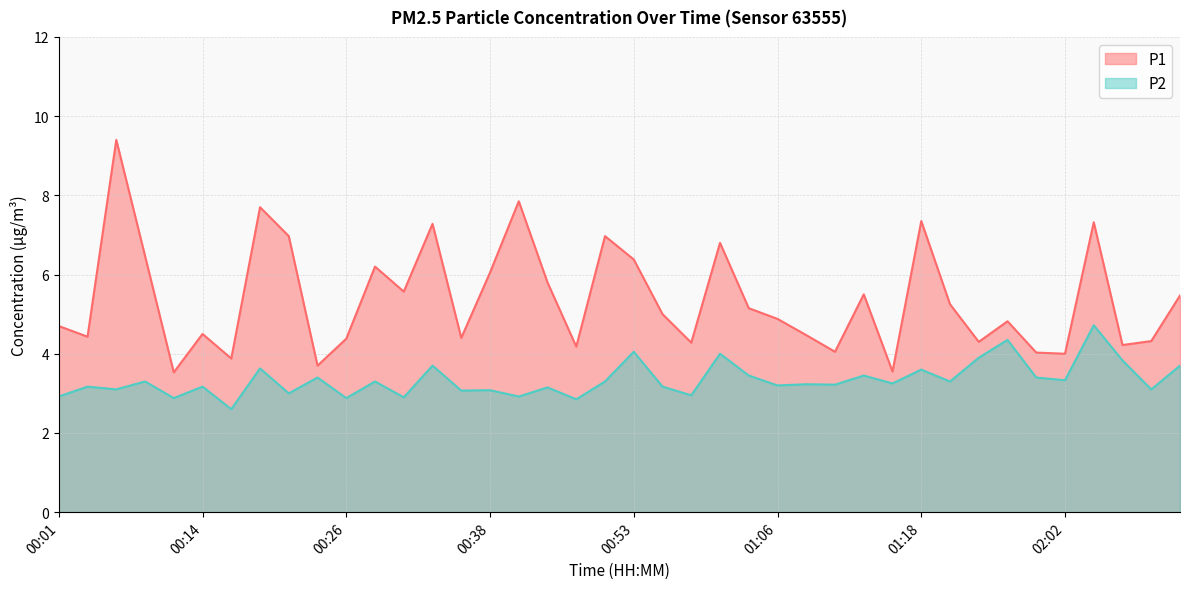

What are all the series names shown in the legend?

P1, P2